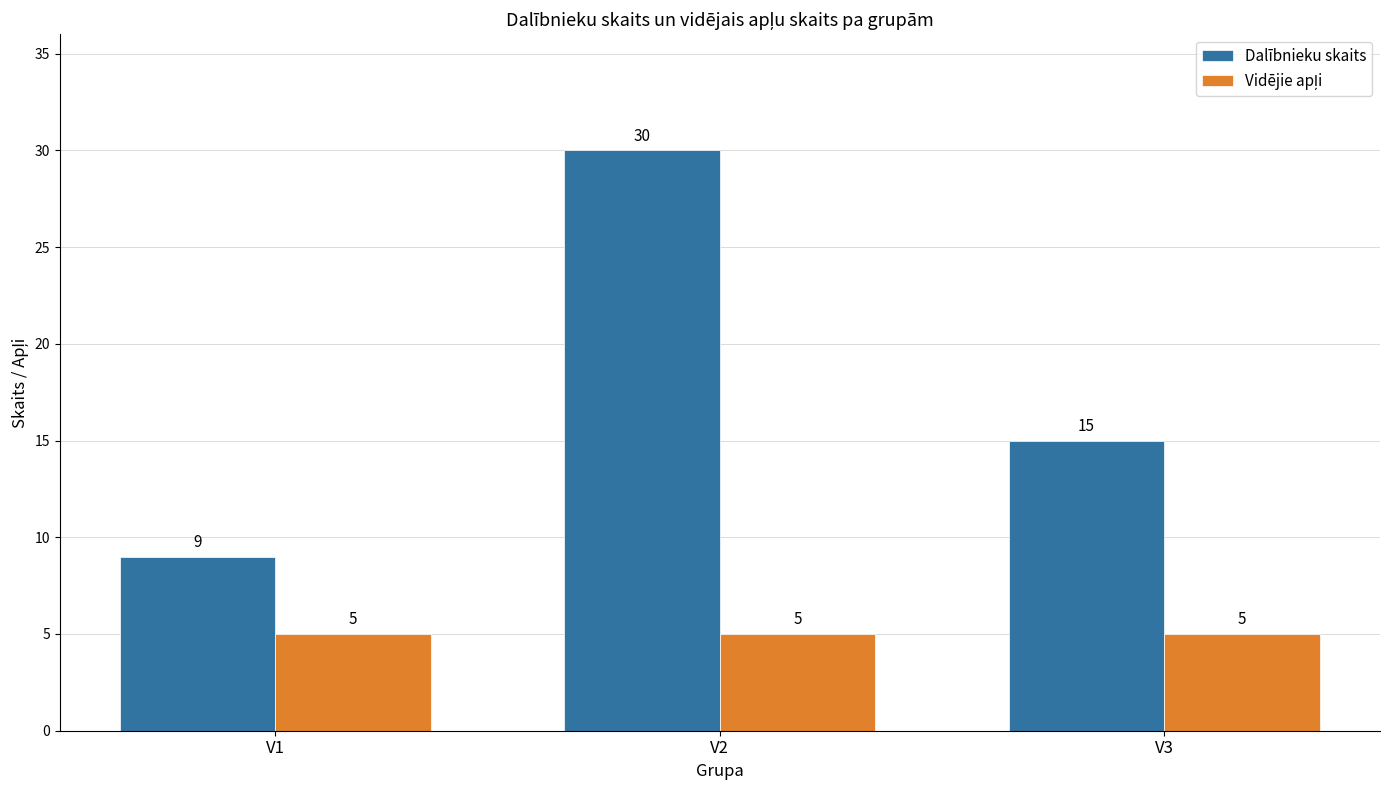

Which label corresponds to the largest value in the chart?

V2